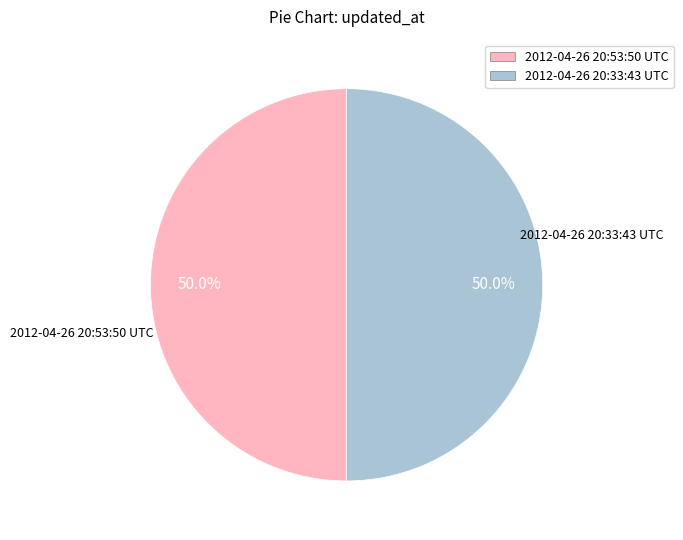

To the nearest percent, what percentage of the pie is 2012-04-26 20:53:50 UTC?

50%